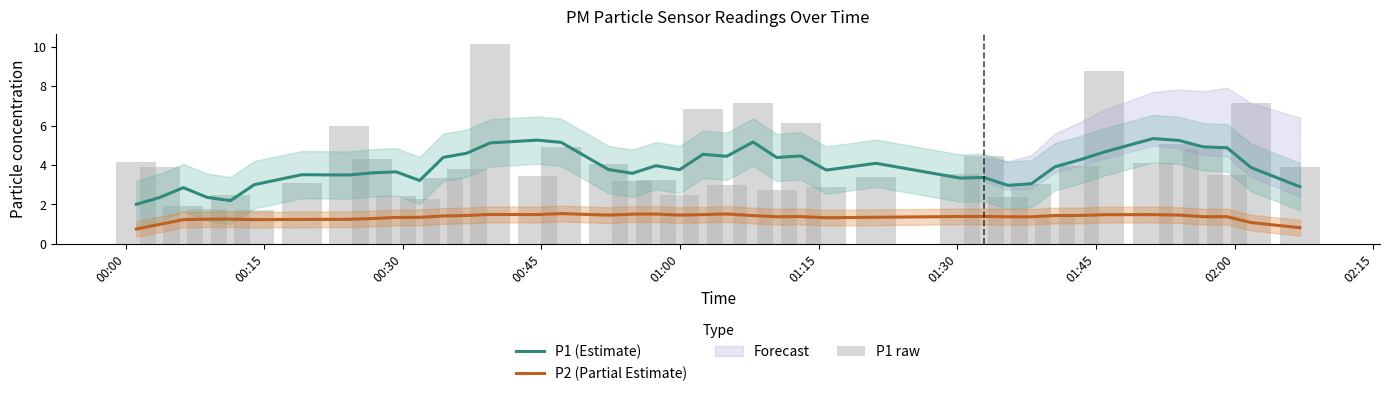

True or false: P1 (Estimate) and P2 (Partial Estimate) cross at least once.

False